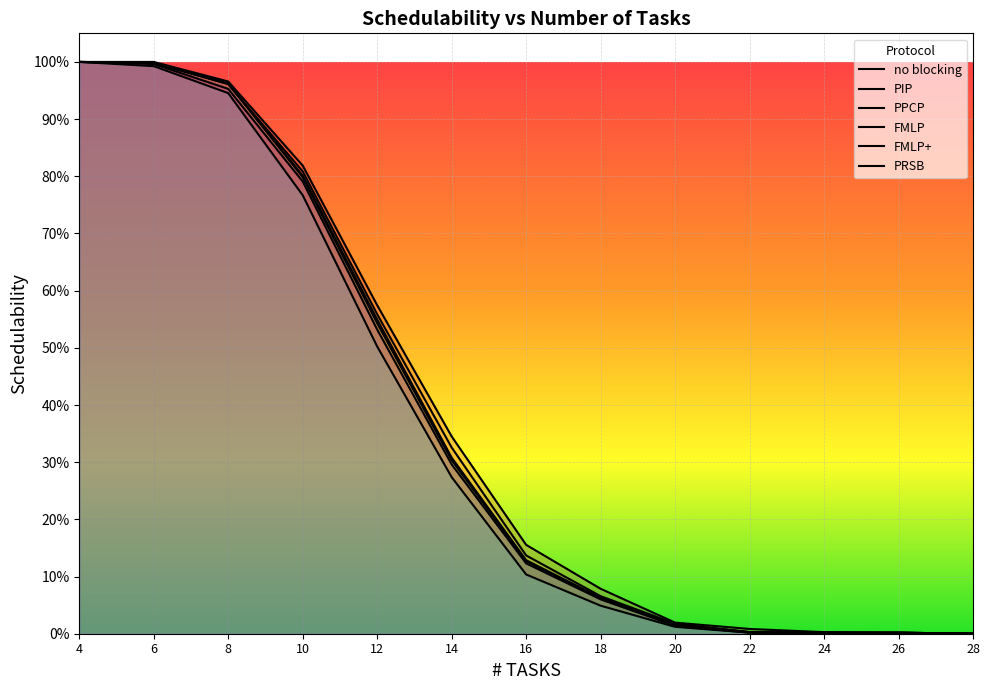

Is this an area chart (filled region under the line)?

No